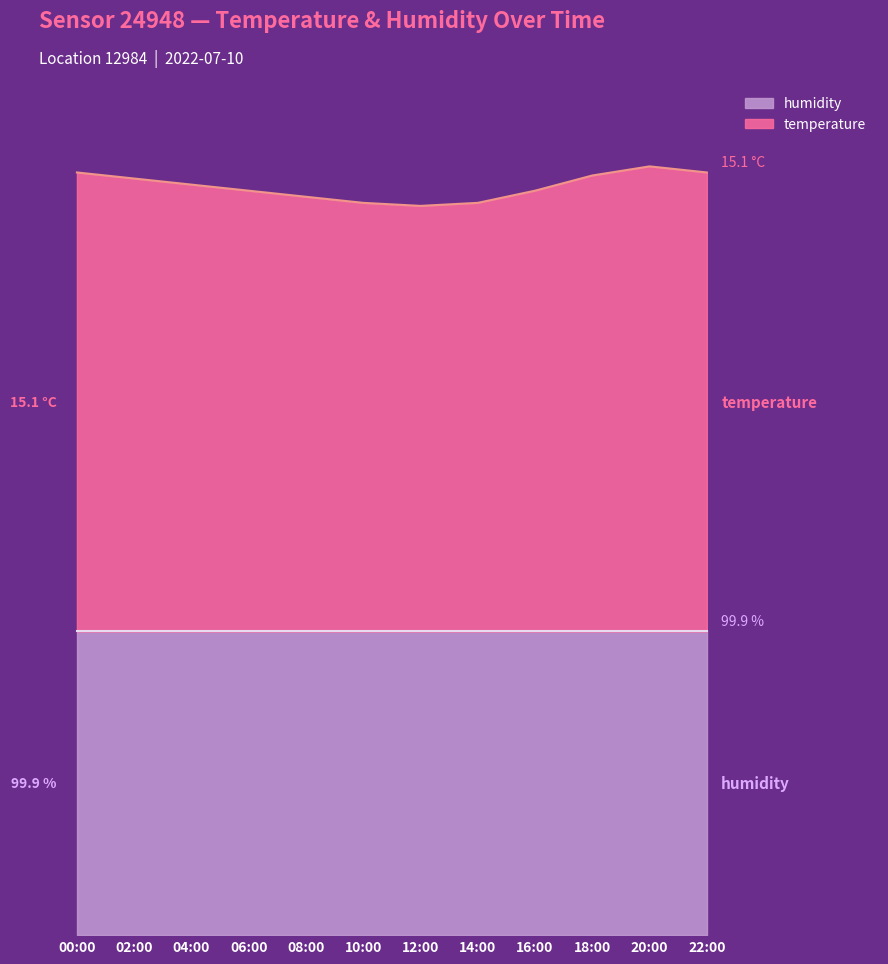

Where is the first local maximum?

20:00